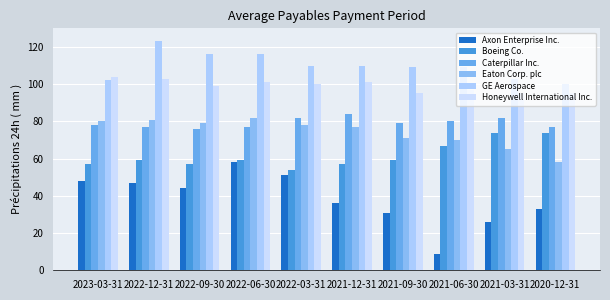

Count the number of data series in this chart.

6